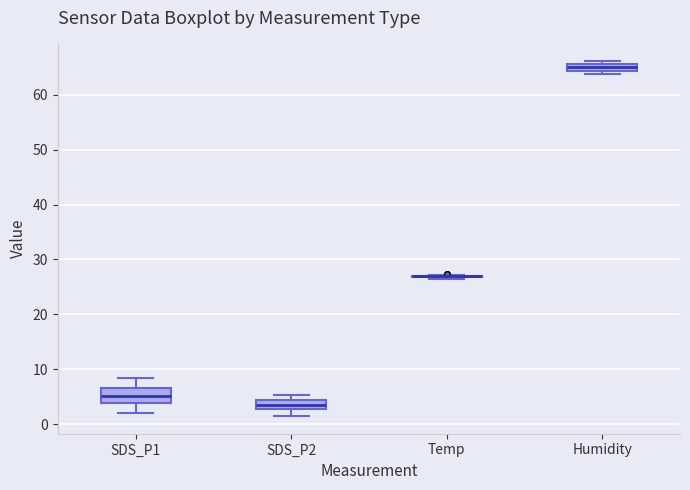

Comparing the boxes themselves (not the whiskers), which one is the tallest?

SDS_P1